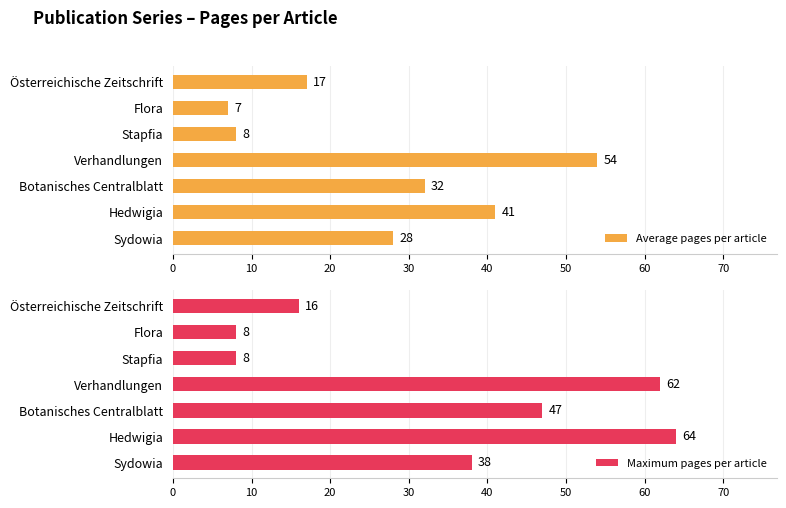

True or false: Average pages per article has a value of 54 at Verhandlungen.

True